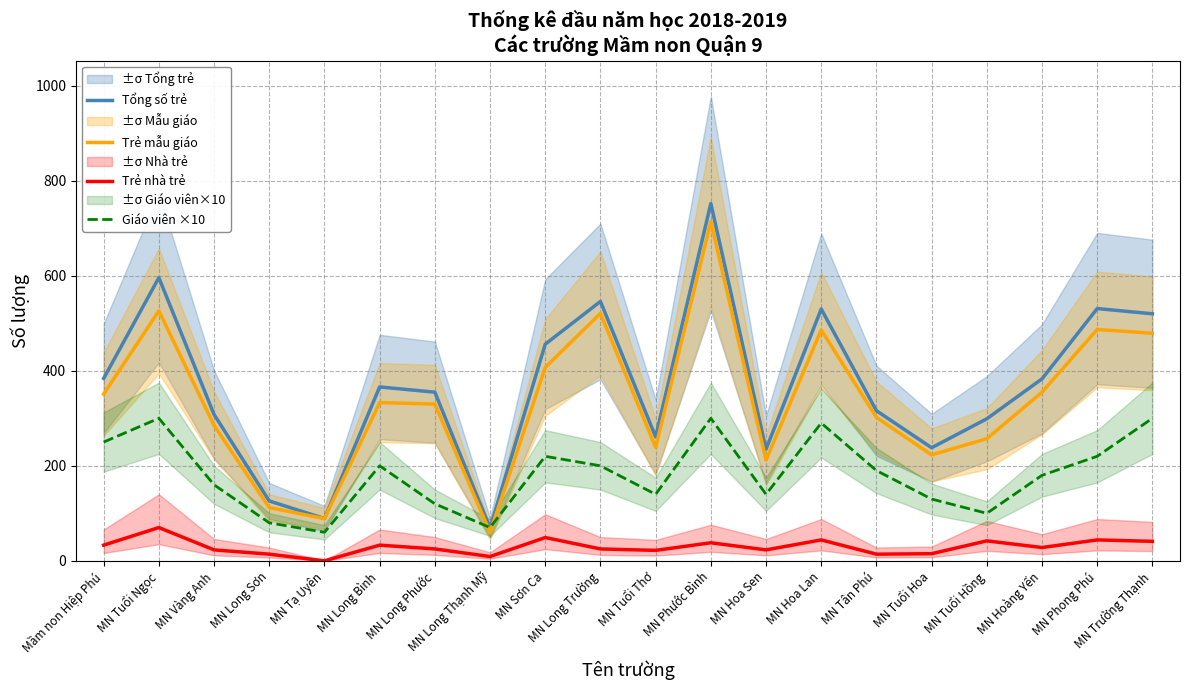

Where is the first local maximum for Trẻ mẫu giáo?

MN Tuổi Ngọc